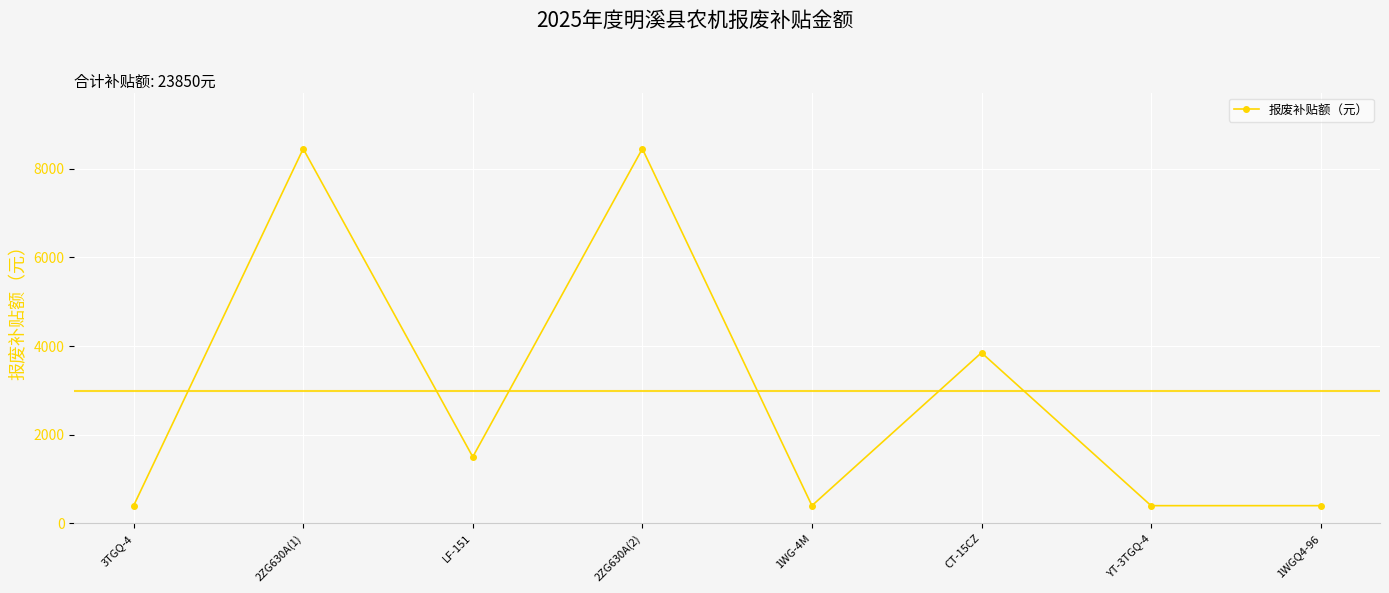

What is the label of the 7th point from the right?

2ZG630A(1)